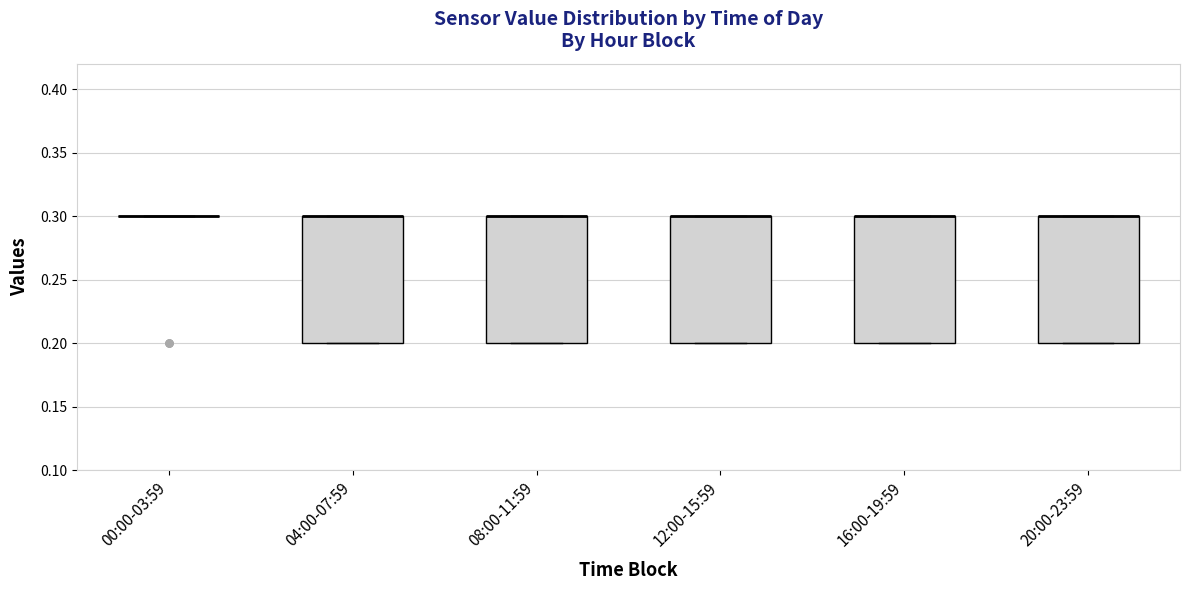

Reading left to right, read every box against the y-axis: the position of its median line, the range the box covers, and the ends of its whiskers. The values are not printed on the chart, so give them approximately, as read against the axis.

00:00-03:59: box collapsed to a line at 0.3, whiskers 0.3 to 0.3
04:00-07:59: median 0.3 (drawn on the box's upper edge), box 0.2 to 0.3, whiskers 0.2 to 0.3
08:00-11:59: median 0.3 (drawn on the box's upper edge), box 0.2 to 0.3, whiskers 0.2 to 0.3
12:00-15:59: median 0.3 (drawn on the box's upper edge), box 0.2 to 0.3, whiskers 0.2 to 0.3
16:00-19:59: median 0.3 (drawn on the box's upper edge), box 0.2 to 0.3, whiskers 0.2 to 0.3
20:00-23:59: median 0.3 (drawn on the box's upper edge), box 0.2 to 0.3, whiskers 0.2 to 0.3